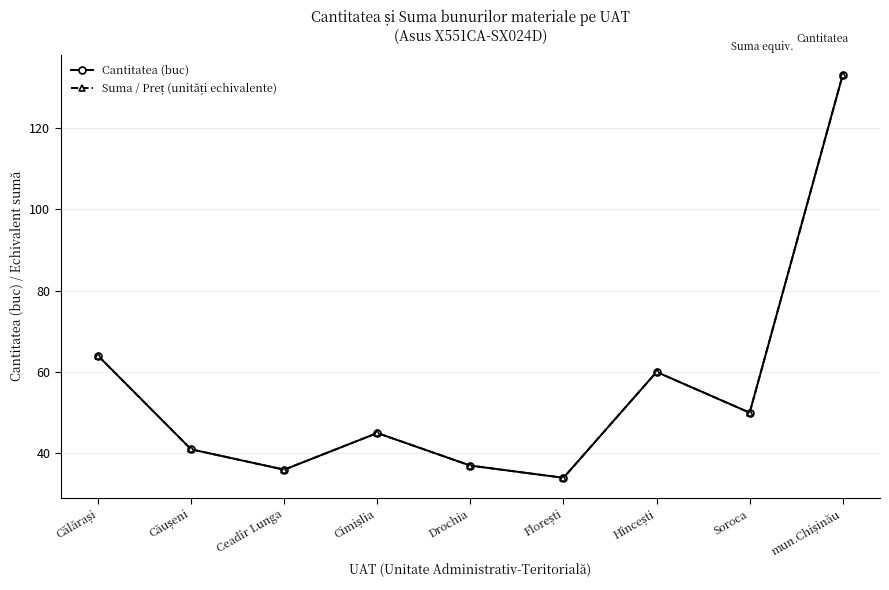

What position from the right is mun.Chișinău?

1